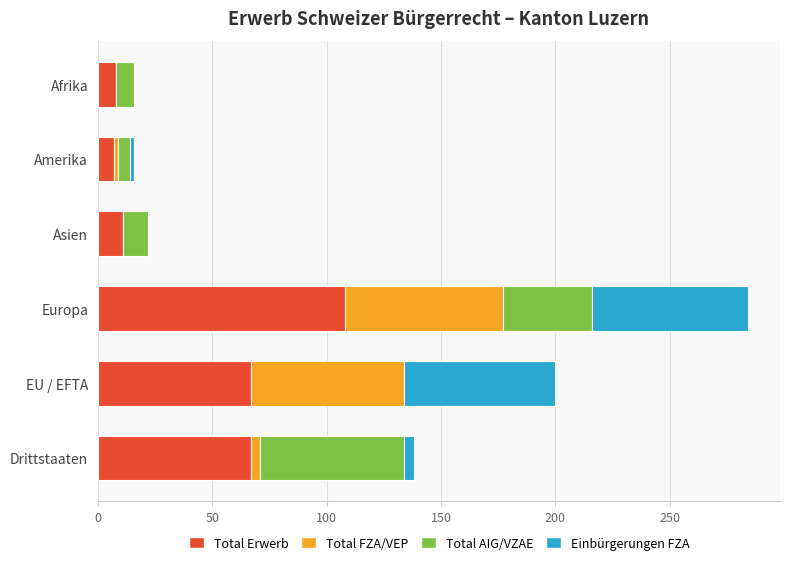

What is the maximum value for Total Erwerb?

108